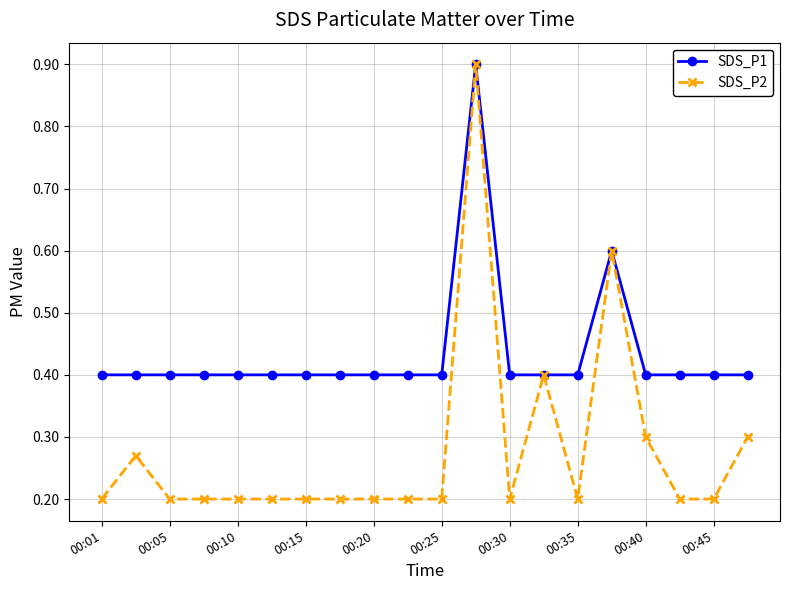

Rank the series by their average value, from lowest to highest.

SDS_P2, SDS_P1